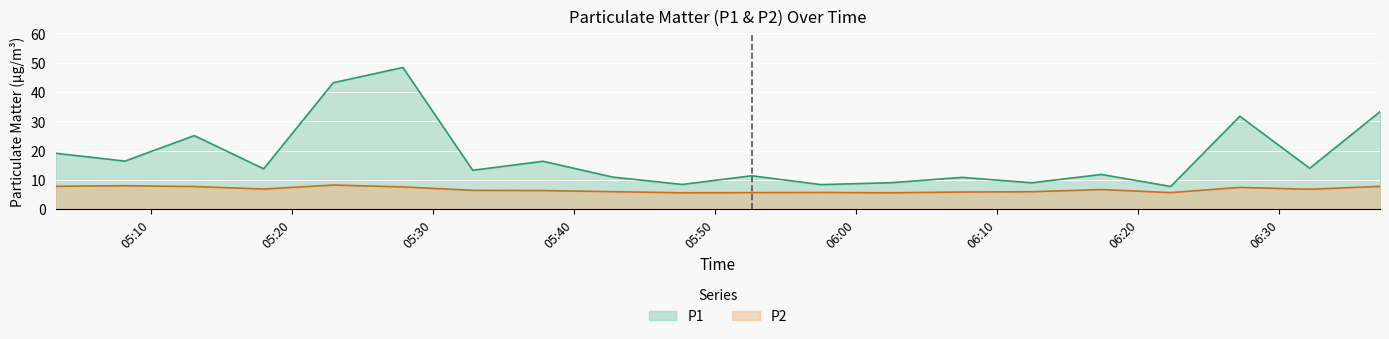

True or false: P2 has a value of 3.7 at 05:52.

False